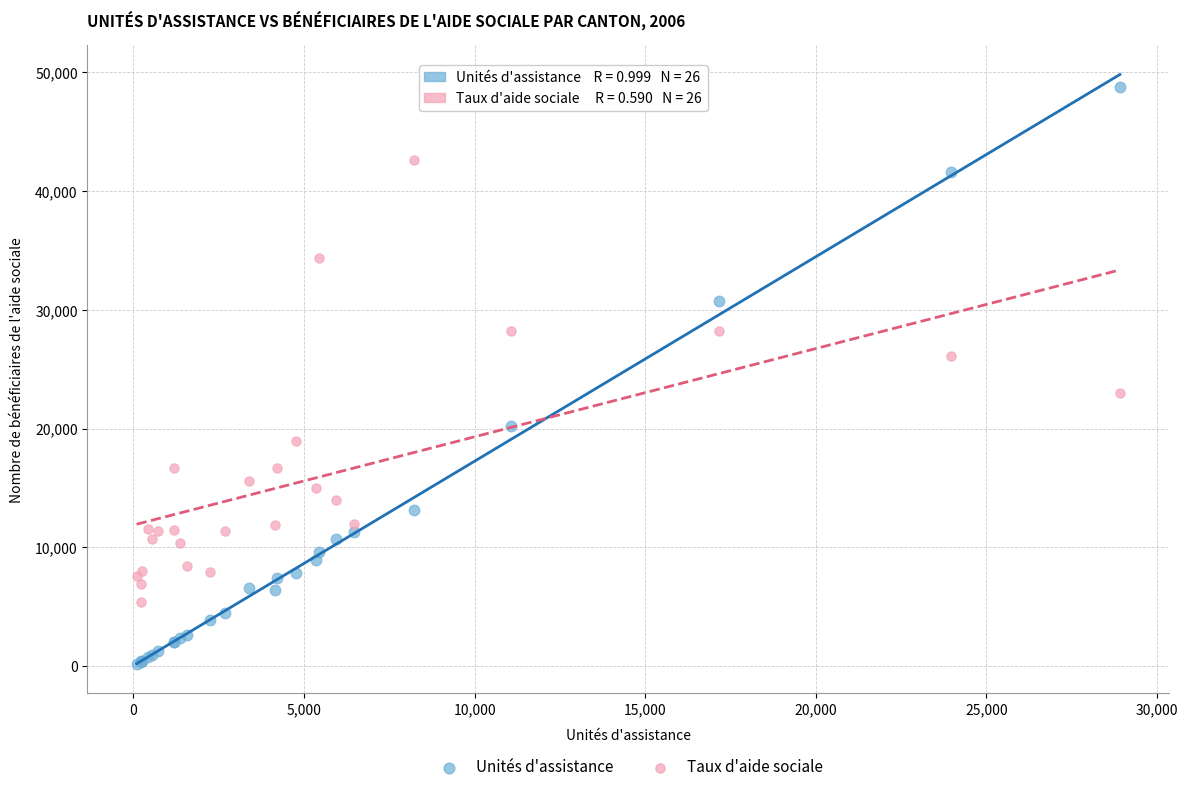

Which series has the widest spread of Y values?

Unités d'assistance